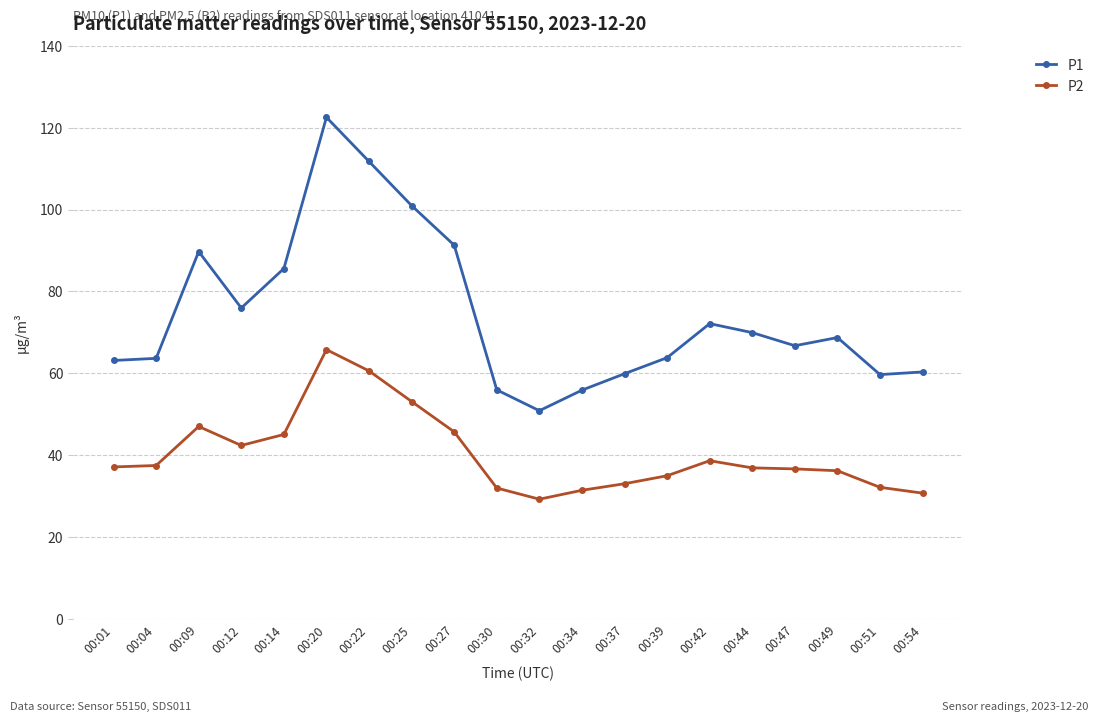

At which label does P1 first exceed 68?

00:09